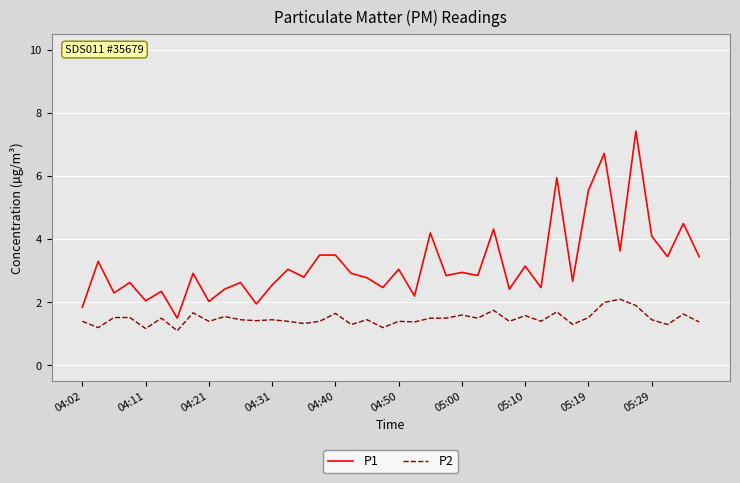

What is the average value of the P2 series?

1.5